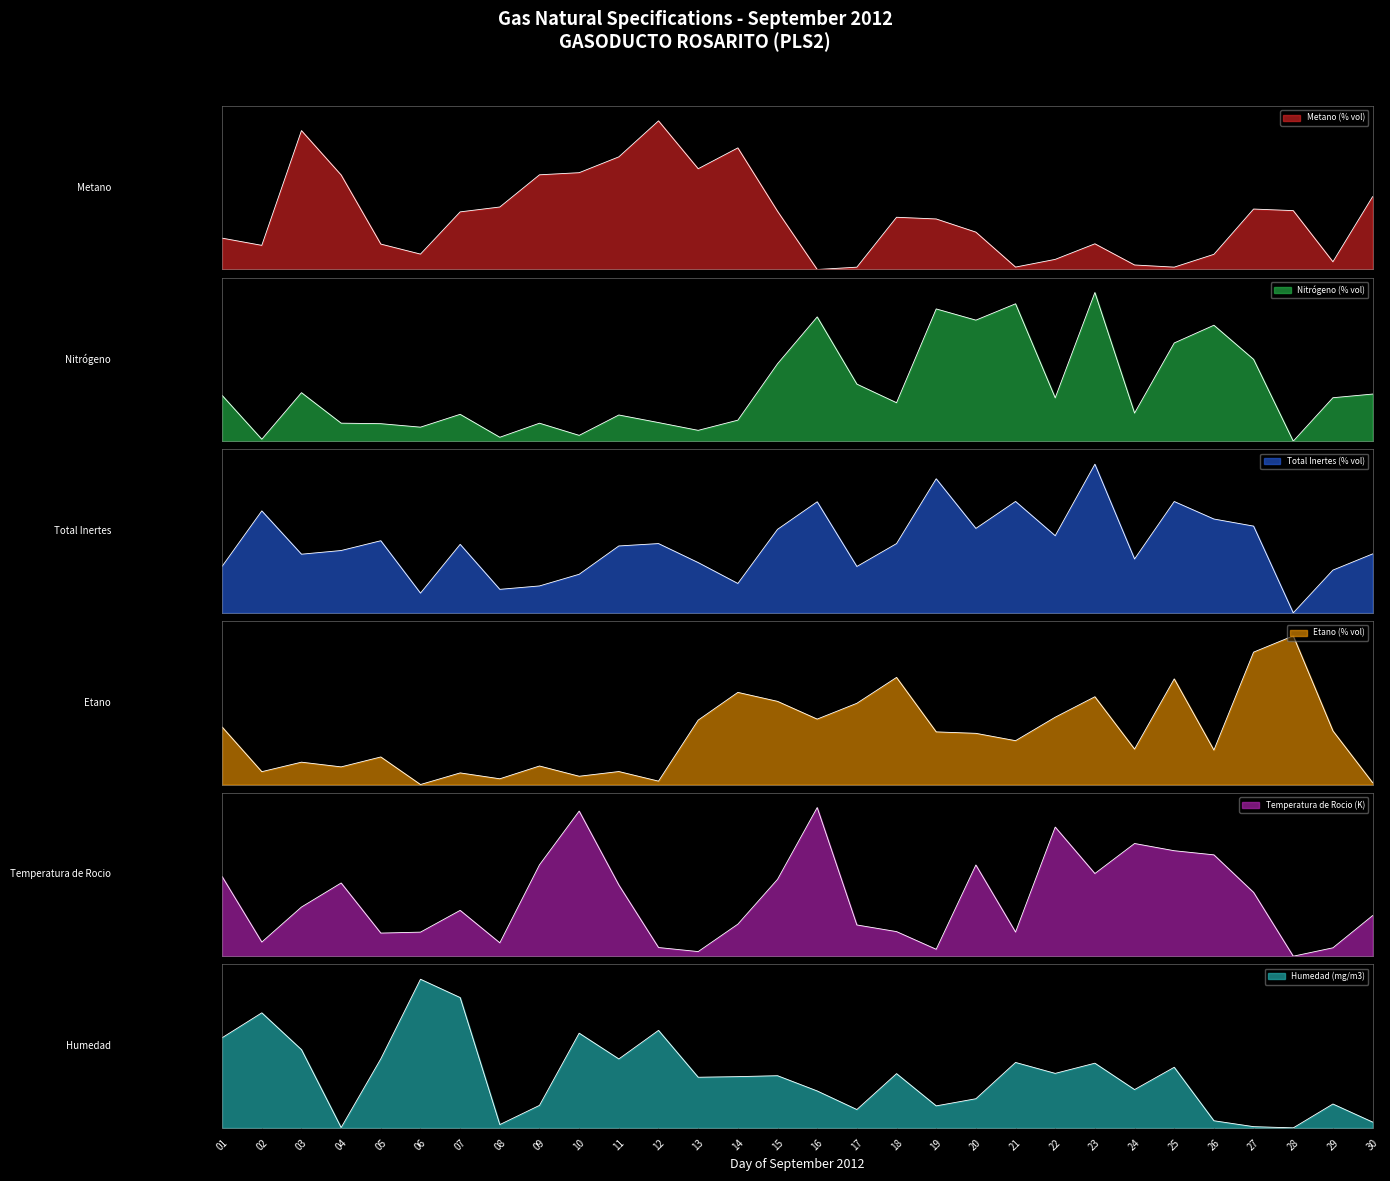

Which series has the widest spread of values?

Humedad (mg/m3)